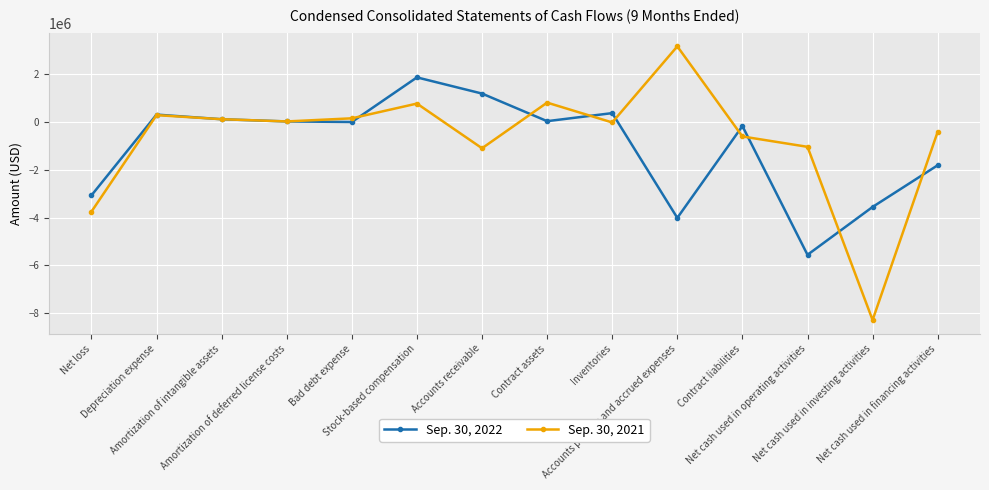

Is the value of Sep. 30, 2021 at Net loss greater than the value of Sep. 30, 2022 at Contract assets?

No